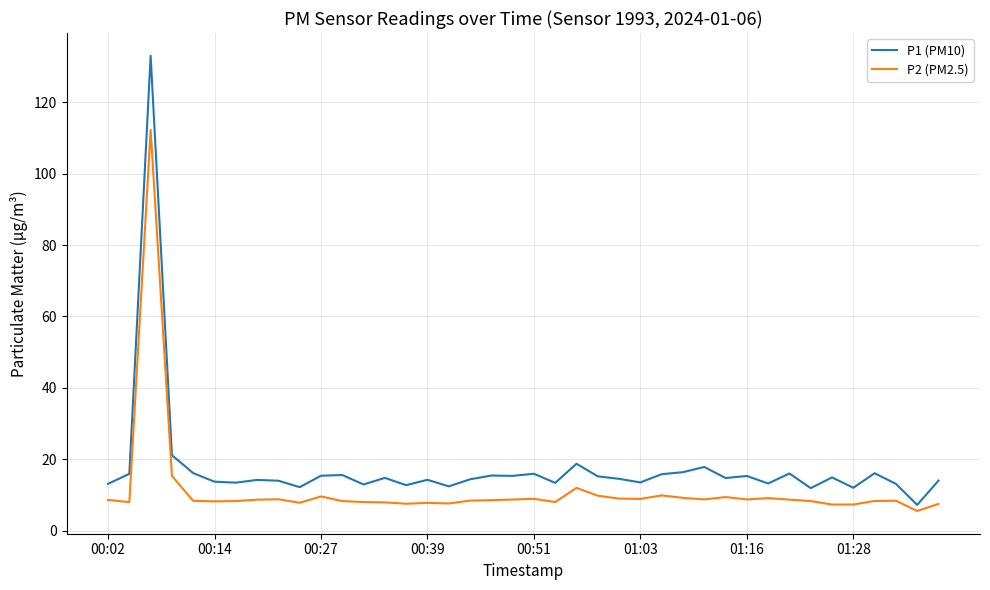

Which series has the largest total across all categories?

P1 (PM10)